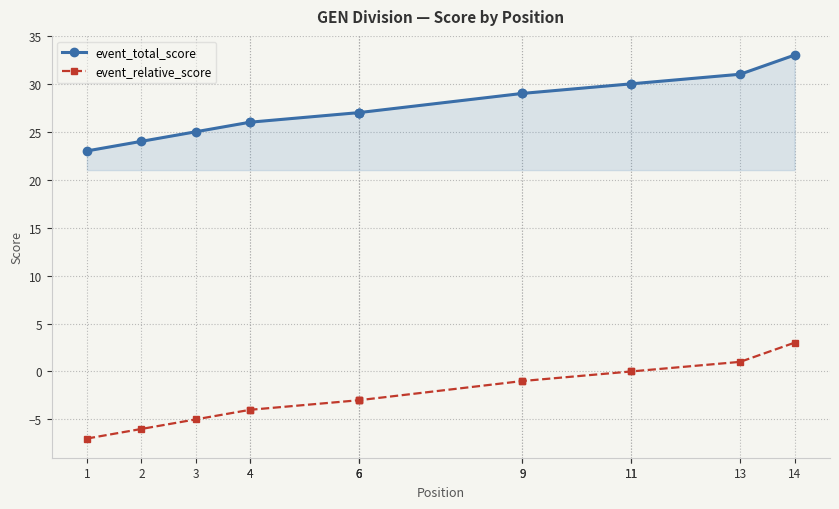

What is the value of the event_total_score point at the 14th from the left?

33